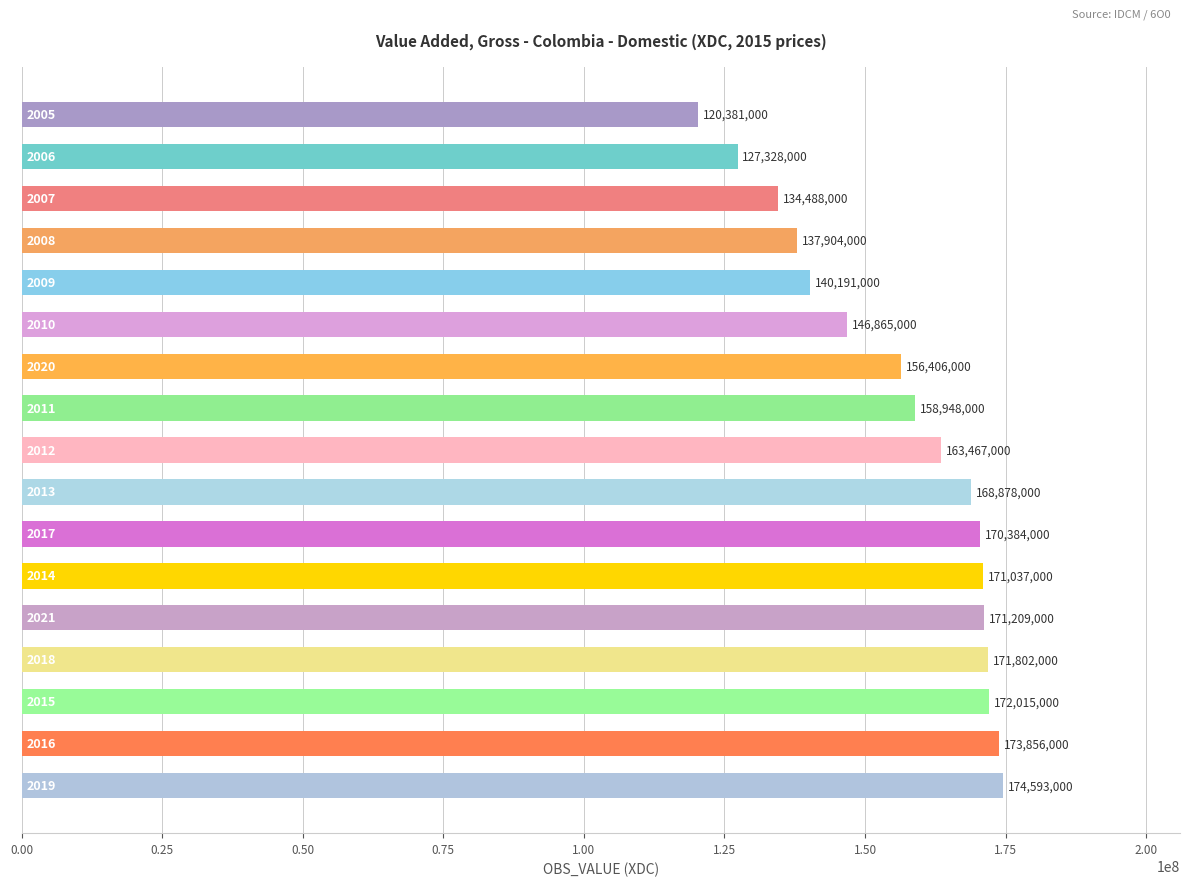

What is the average value?

156456000